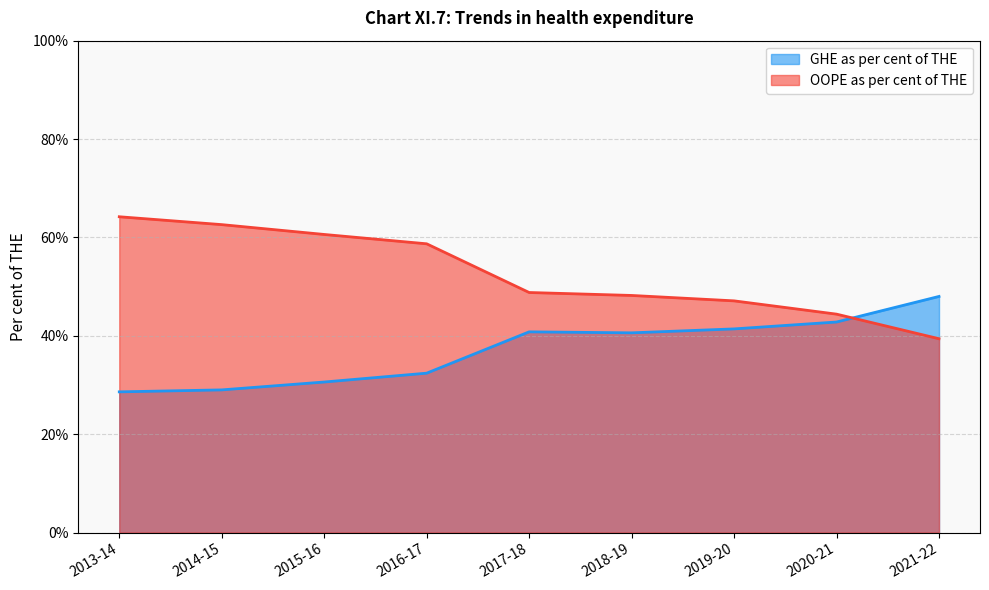

What is the average value of the GHE as per cent of THE series?

37.1